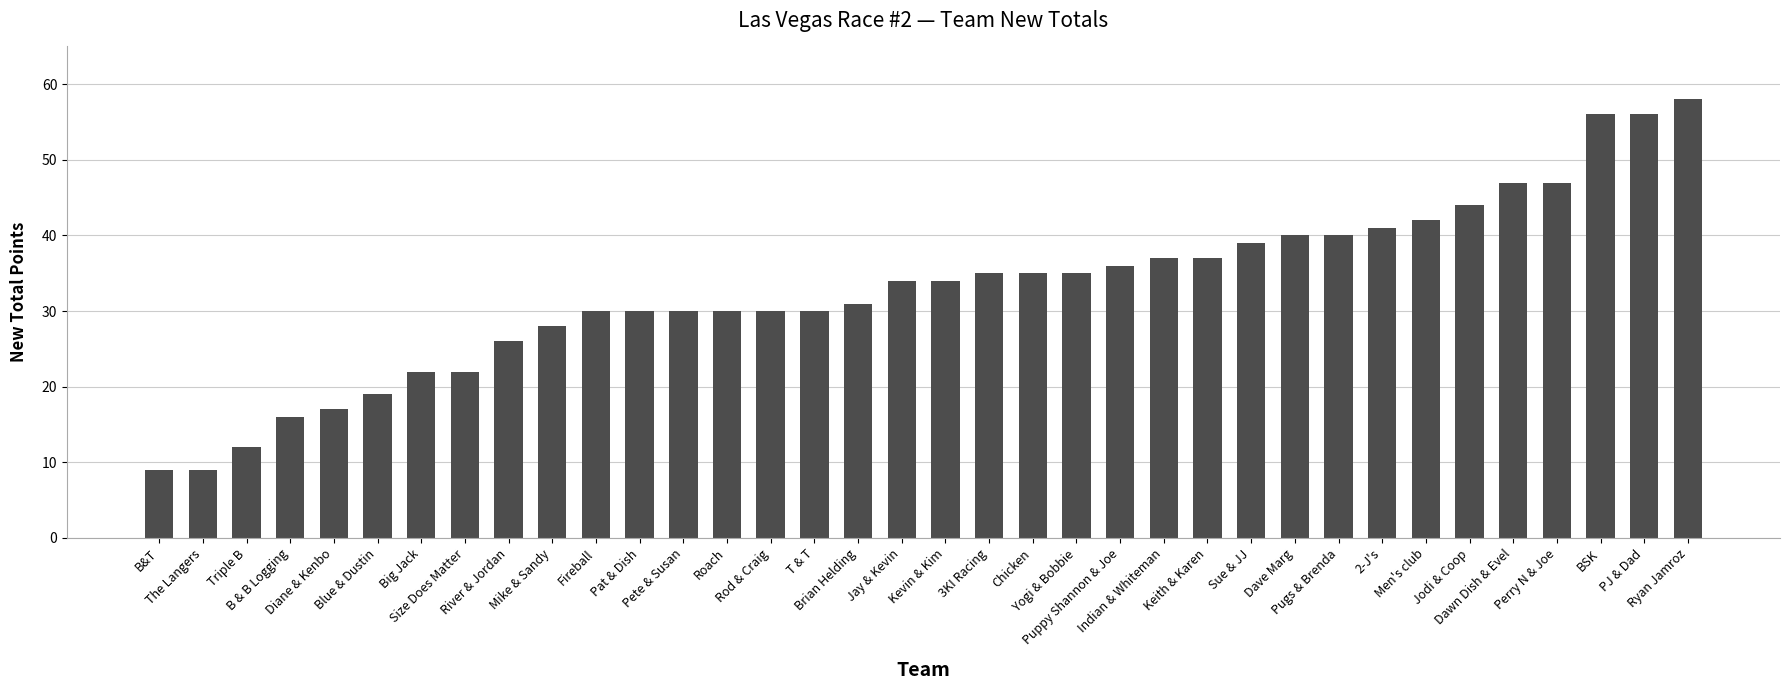

Between Dave Marg and Jodi & Coop, which is larger?

Jodi & Coop